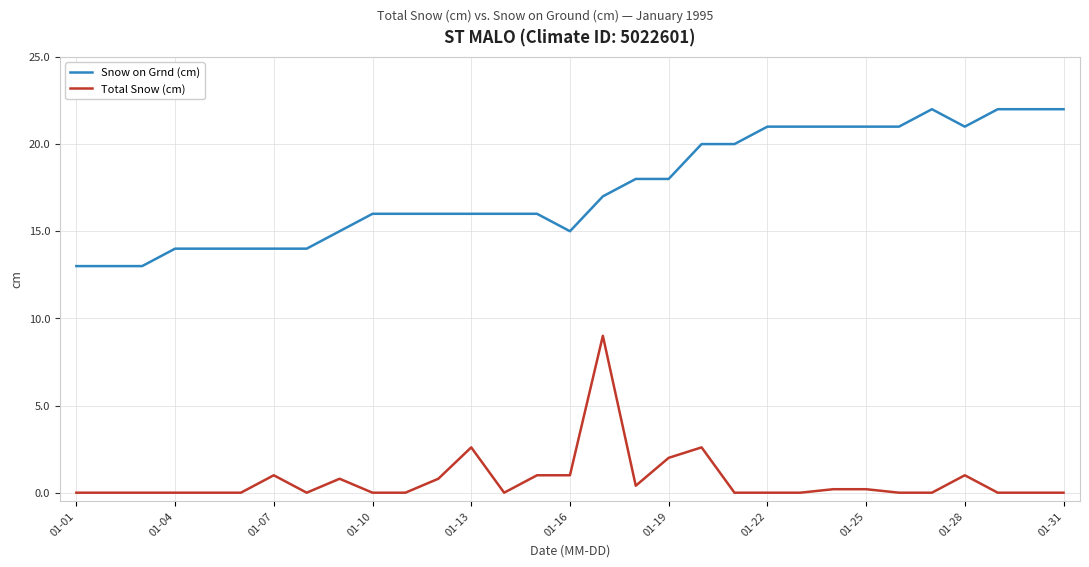

What is the highest value of the Snow on Grnd (cm) series?

22.0